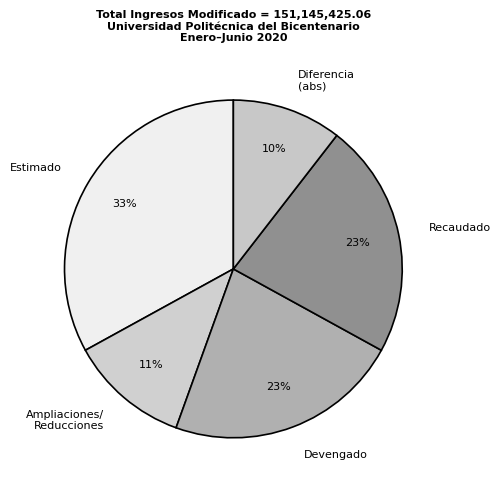

To the nearest percent, what is the combined percentage of Diferencia (abs) and Recaudado?

33%